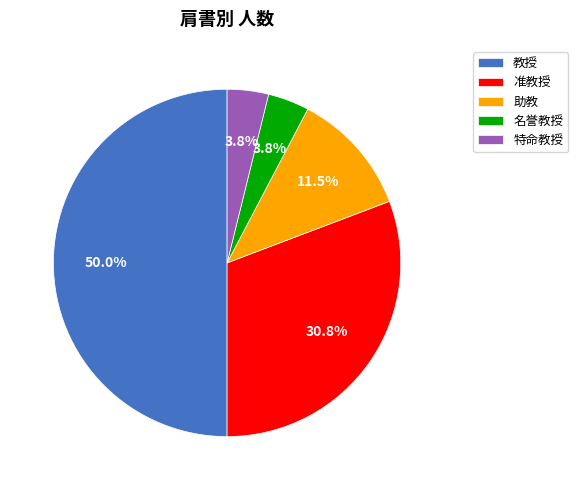

Which slice is the largest?

教授